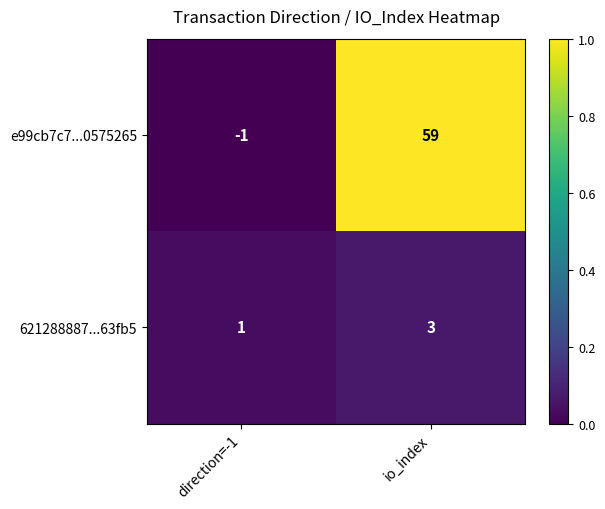

Rank the series by their maximum value, from lowest to highest.

621288887...63fb5, e99cb7c7...0575265